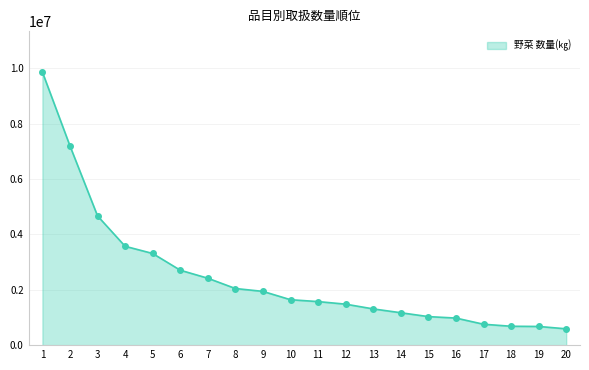

Is it true that the value at 7 is 2417209?

True